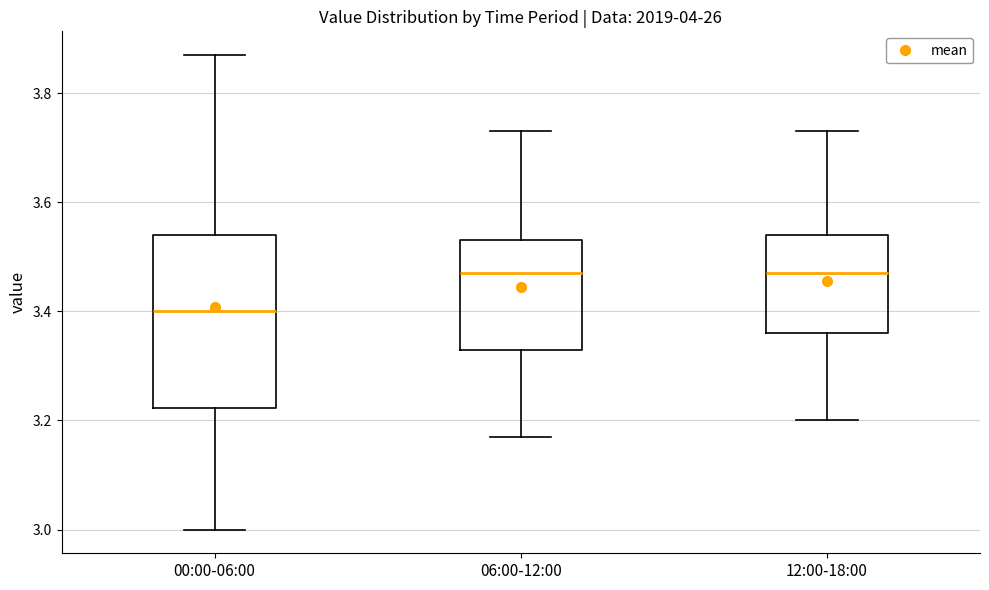

Reading left to right, transcribe this box plot: for each box, give where its median line is, the range the box spans, and where its two whiskers end, as read against the y-axis. The values are not printed on the chart, so give them approximately, as read against the axis.

00:00-06:00: median 3.40, box 3.22 to 3.54, whiskers 3.00 to 3.88
06:00-12:00: median 3.48, box 3.34 to 3.54, whiskers 3.18 to 3.74
12:00-18:00: median 3.48, box 3.36 to 3.54, whiskers 3.20 to 3.74